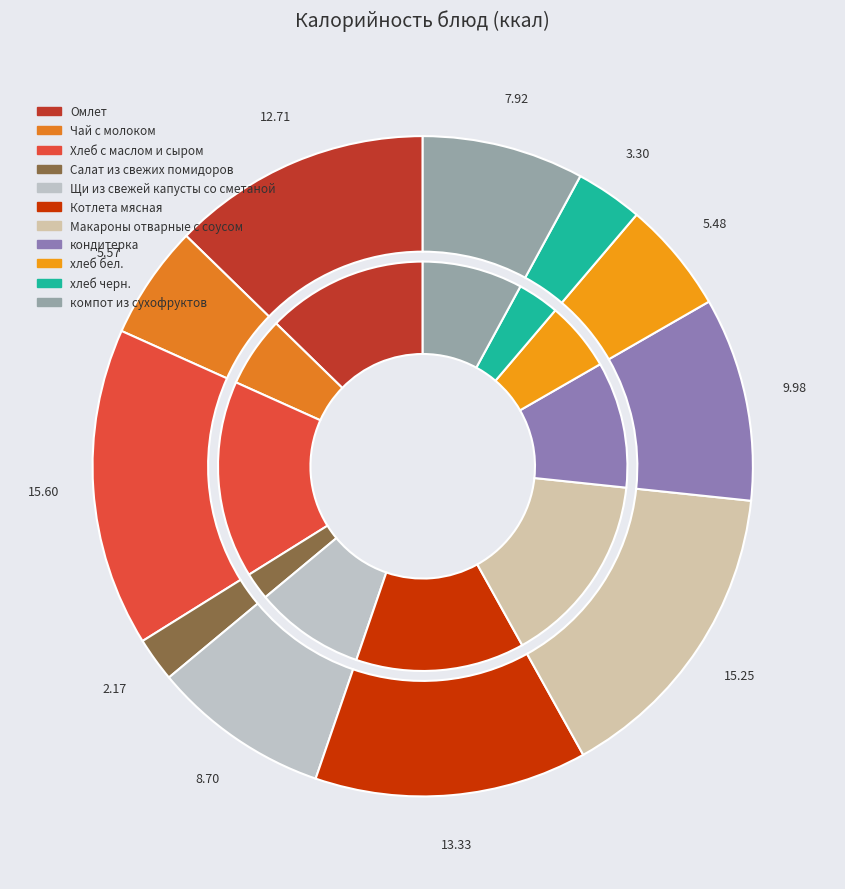

Is it true that хлеб бел. is 5% of the pie?

True